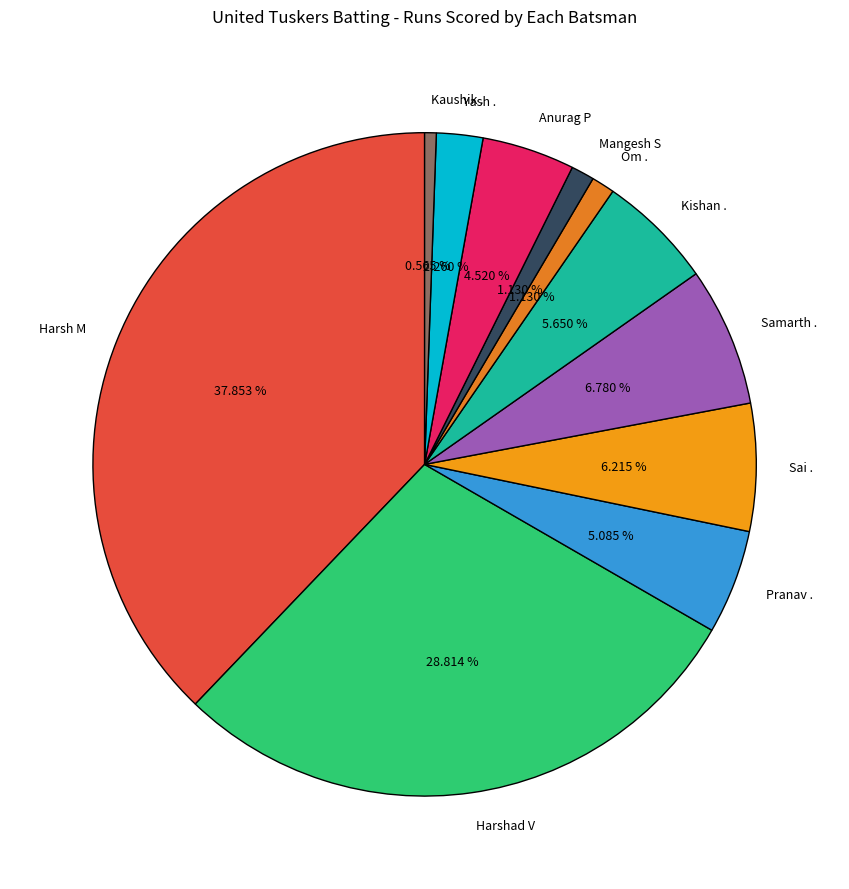

What percentage is the Kishan . slice, to the nearest percent?

6%